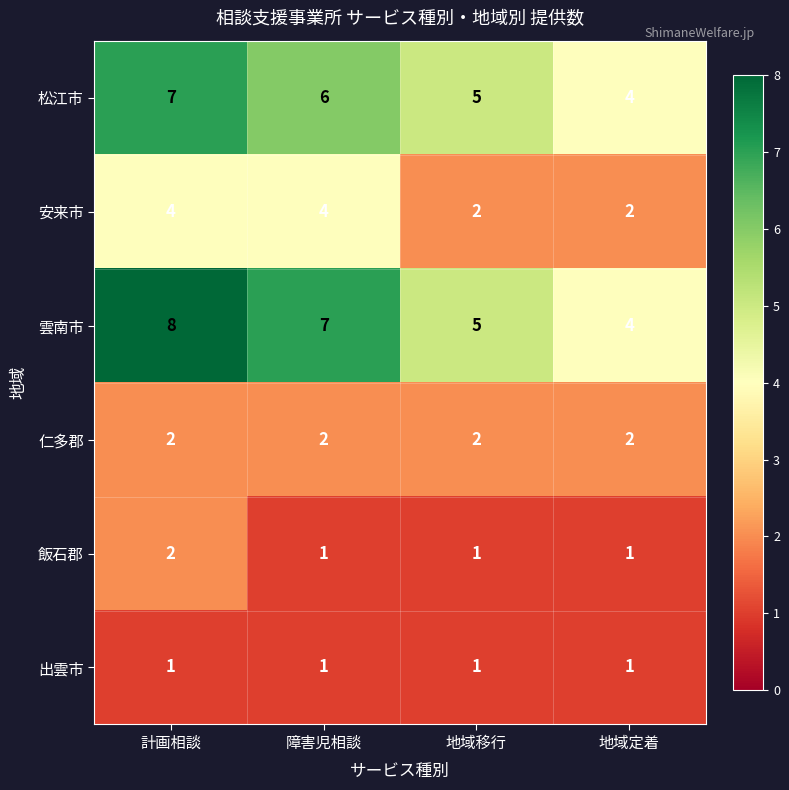

Reading left to right, what are all the values shown in this chart?

松江市: 7	6	5	4
安来市: 4	4	2	2
雲南市: 8	7	5	4
仁多郡: 2	2	2	2
飯石郡: 2	1	1	1
出雲市: 1	1	1	1